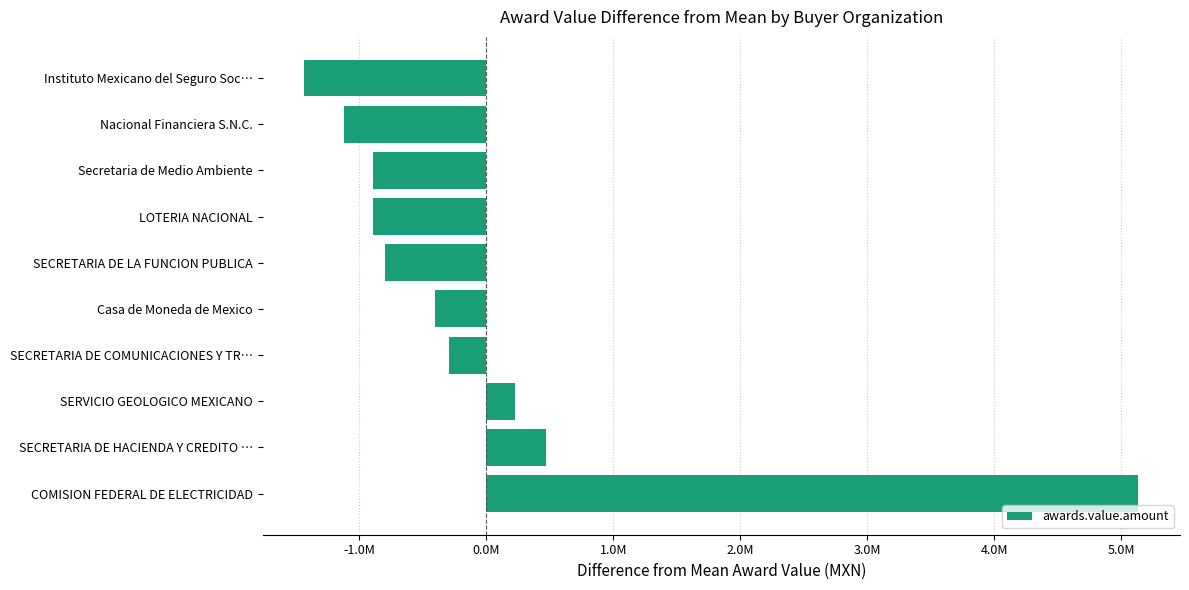

Does the chart contain any negative values?

Yes